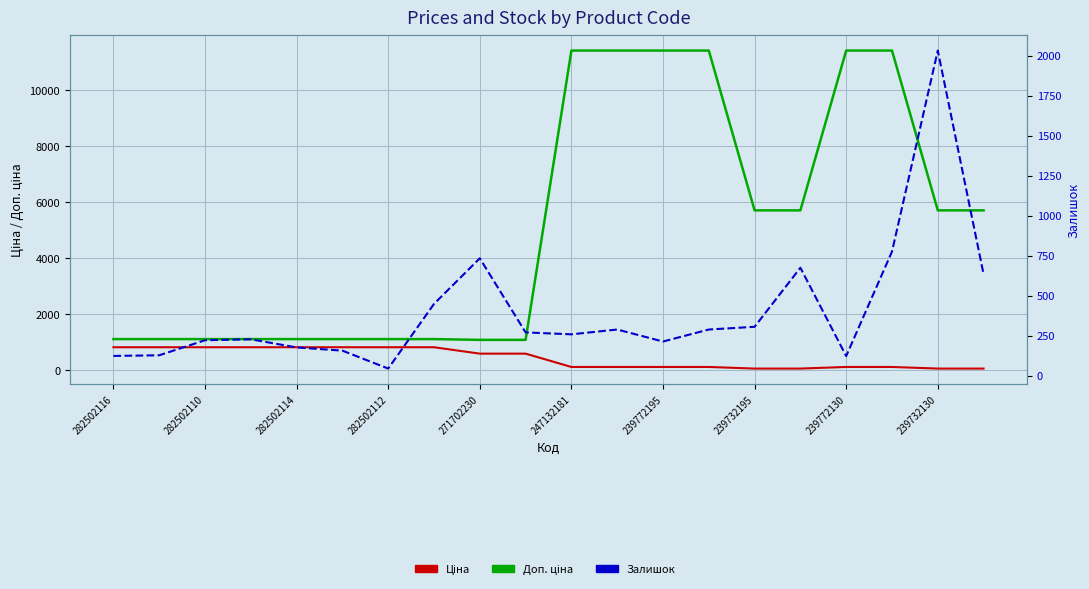

Is it true that Ціна equals 1462.8 at 282502114?

False